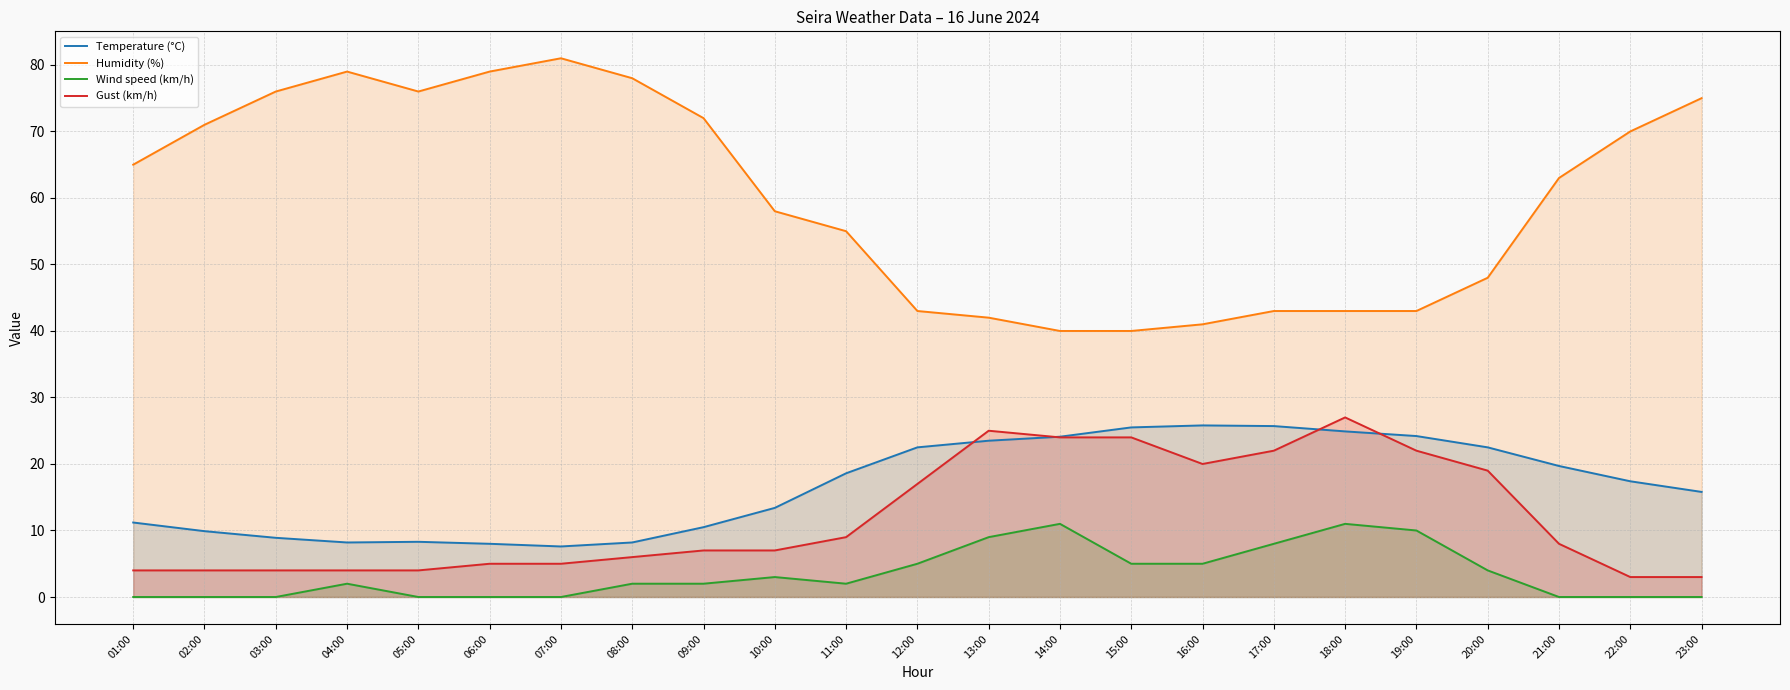

What is the maximum value for Gust (km/h)?

27.0